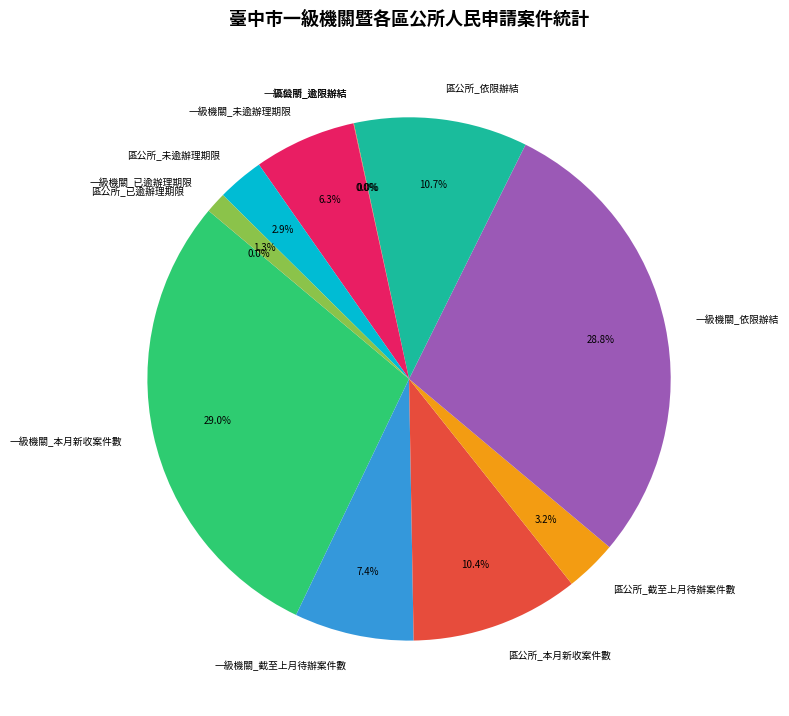

Do 區公所_本月新收案件數 and 一級機關_截至上月待辦案件數 together represent more than half of the pie?

No